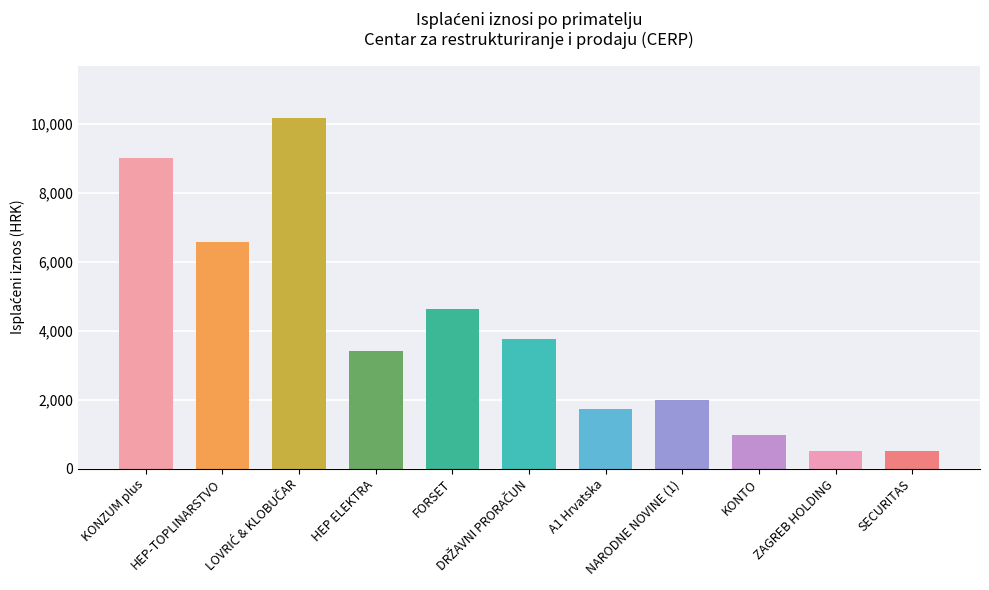

What is the smallest value displayed?

505.3